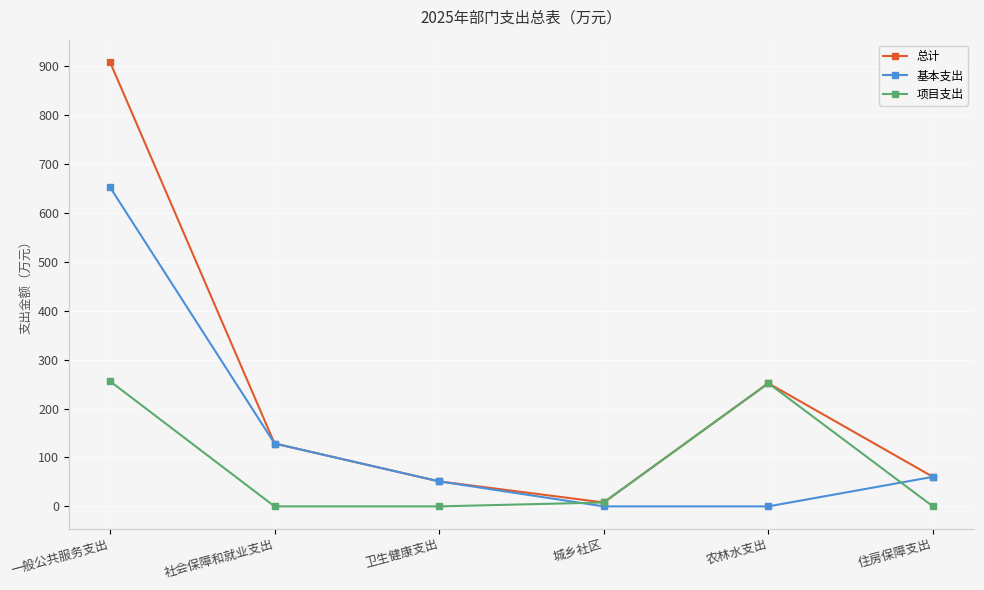

What is the highest value of the 基本支出 series?

652.9